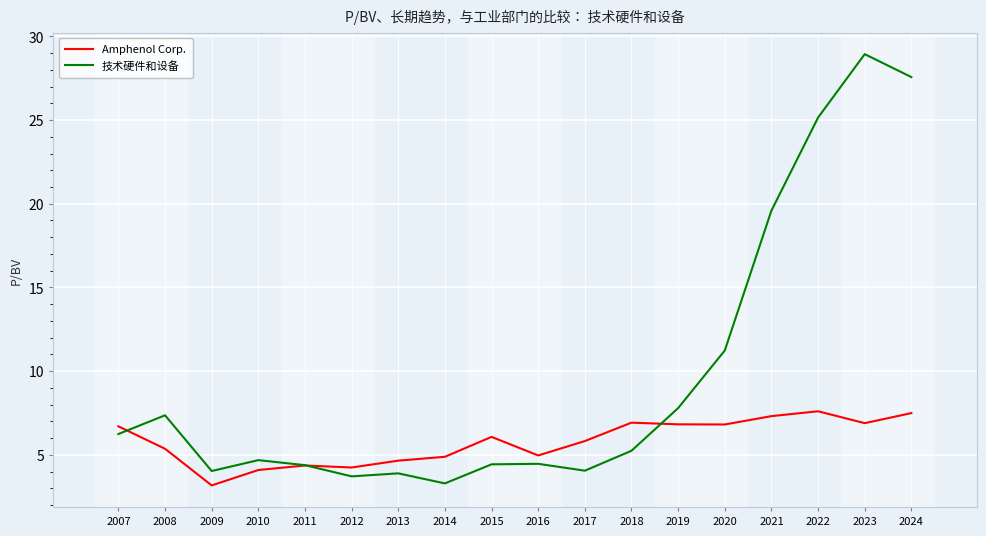

Which series has the largest total across all categories?

技术硬件和设备